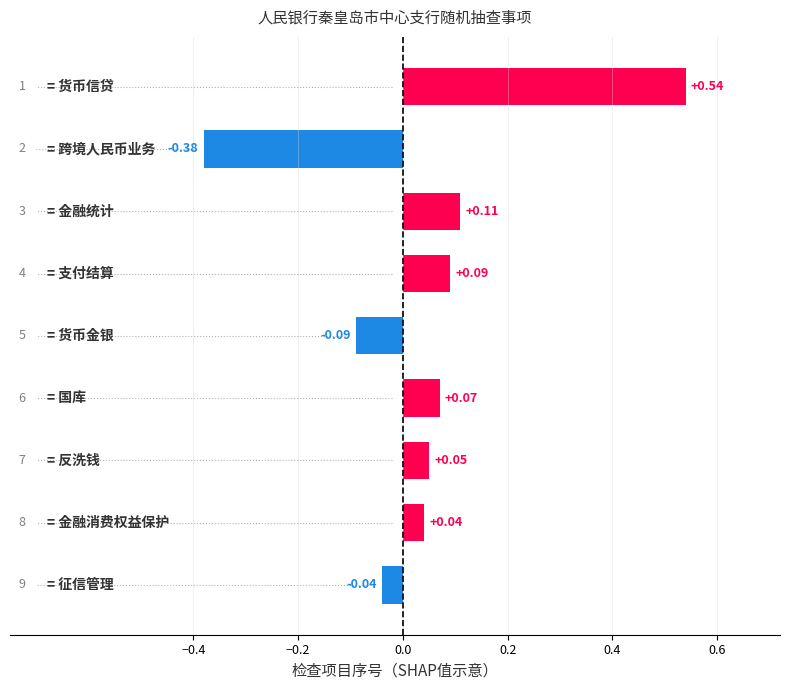

What is the difference between the maximum and minimum values?

0.9